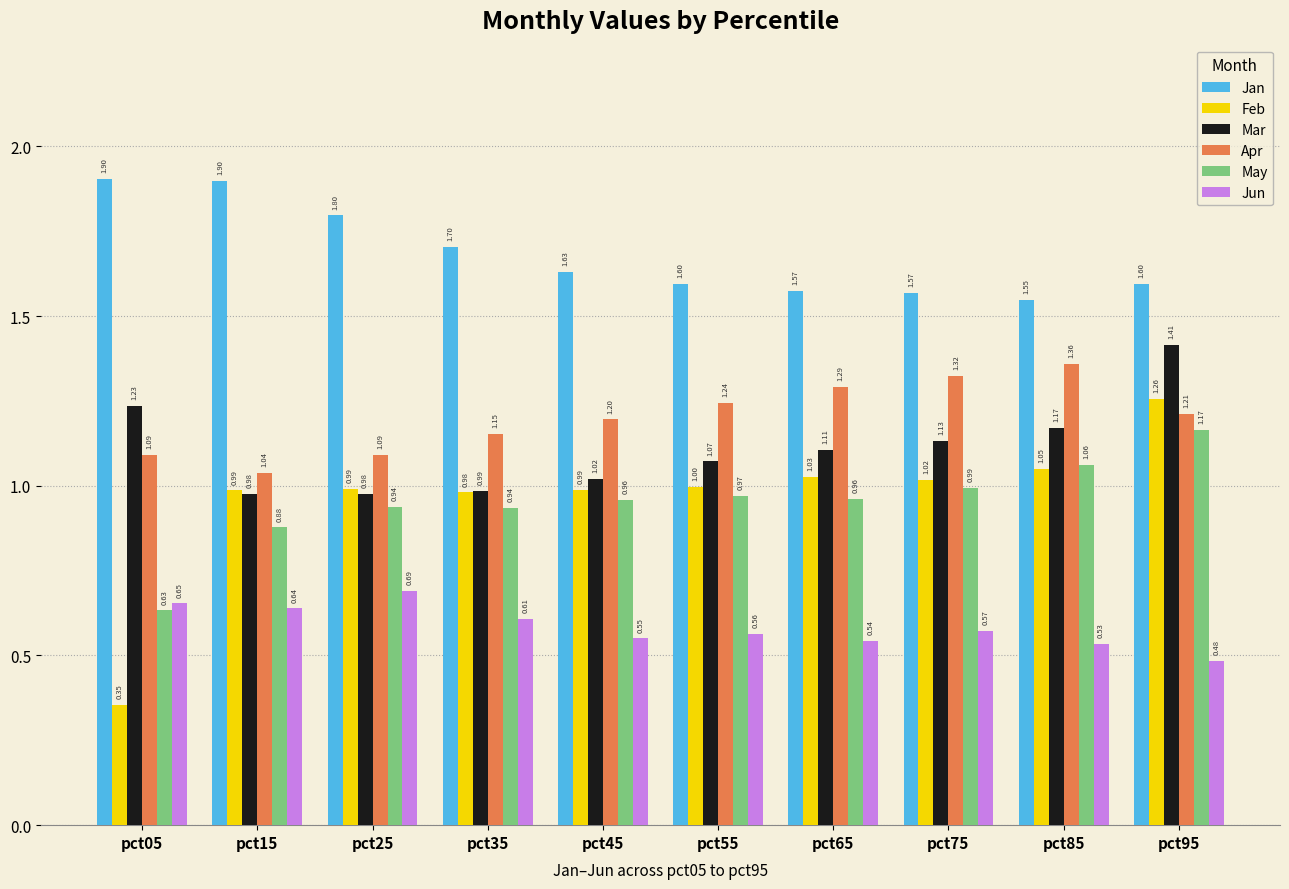

At pct35, list the series in order from smallest to largest.

Jun, May, Feb, Mar, Apr, Jan